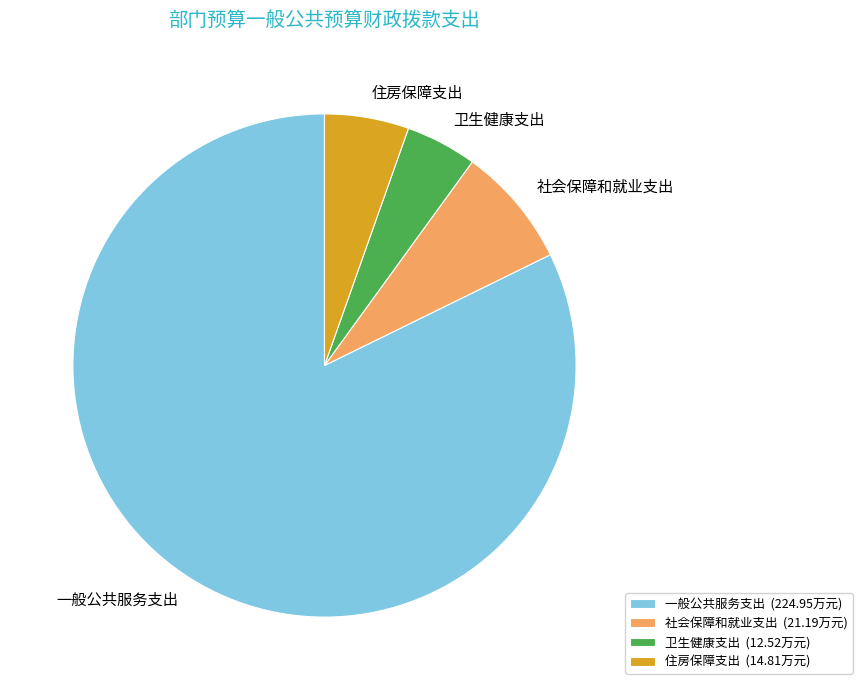

Is there any slice that represents more than half of the pie?

Yes